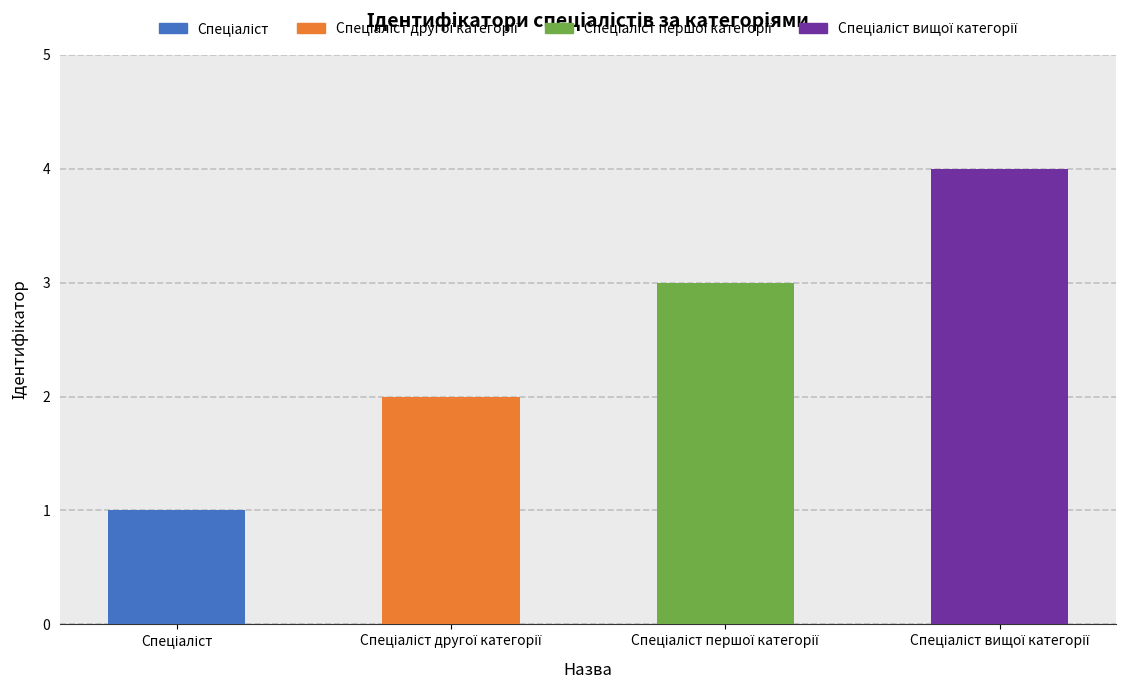

What is the sum of all values?

10